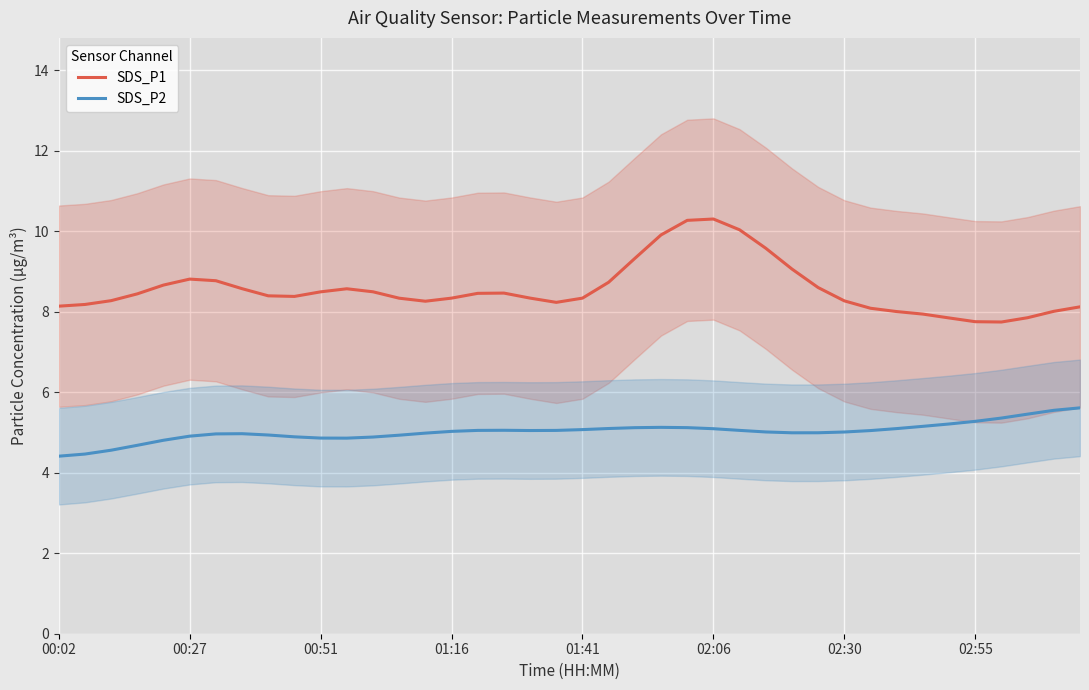

How many distinct data groups are displayed?

2